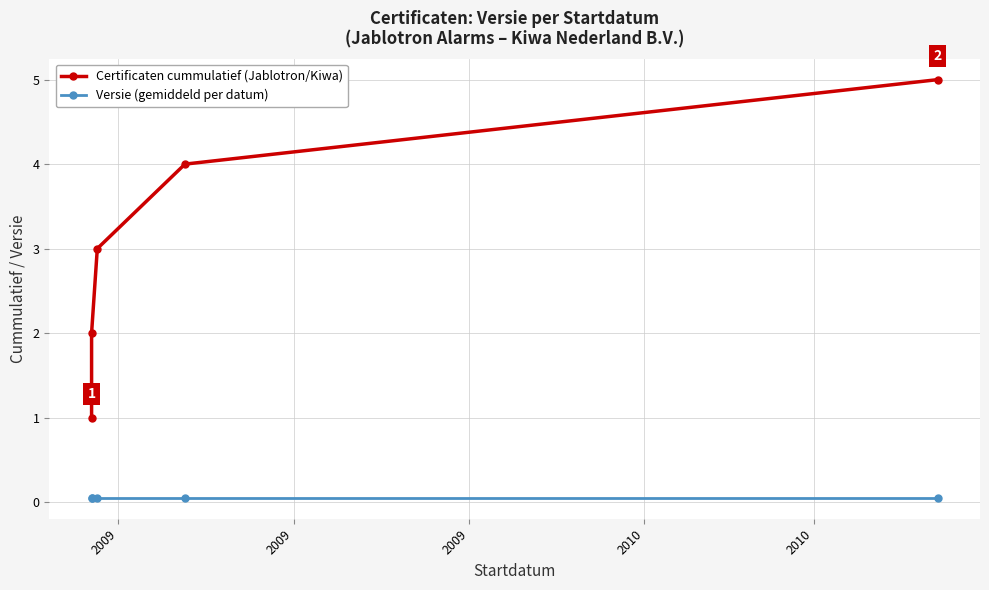

What is the minimum value shown in the chart?

0.1